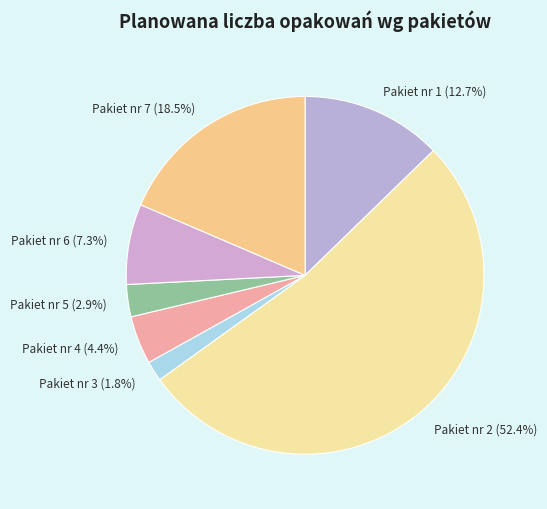

How many slices are in this pie chart?

7